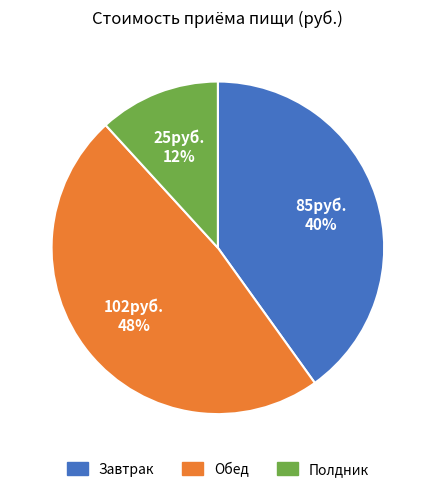

To the nearest percent, what percentage of the pie is Обед?

48%